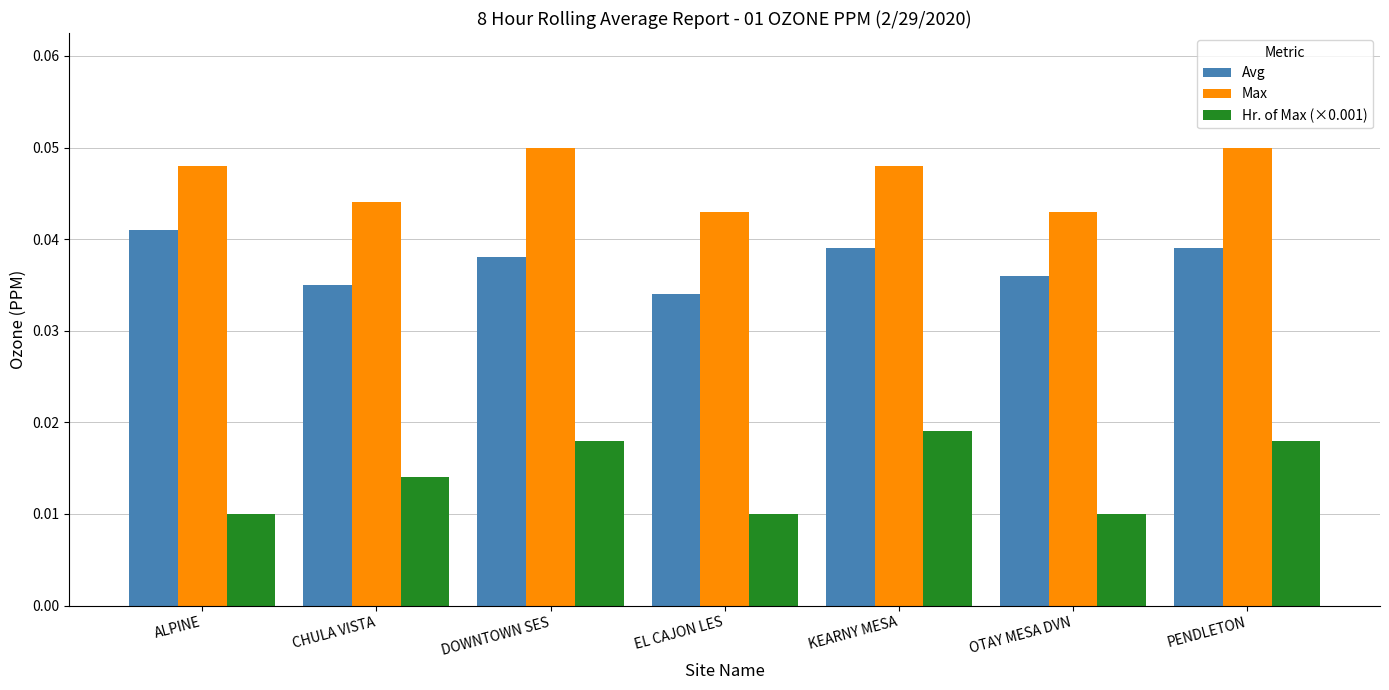

How many series are shown in this chart?

3